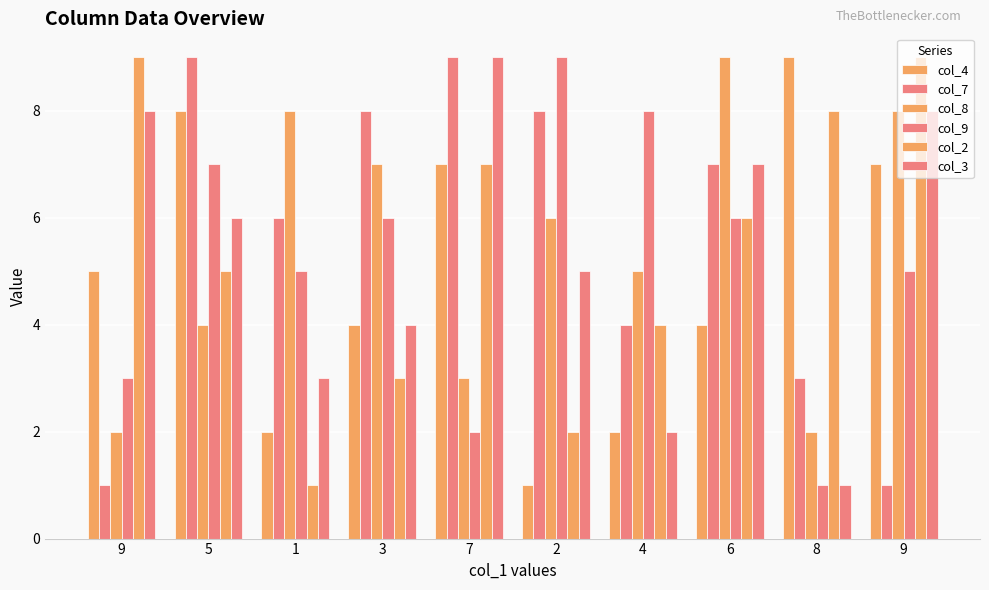

List the labels in order of col_3 value, smallest first.

8, 4, 1, 3, 2, 5, 6, 9, 9, 7